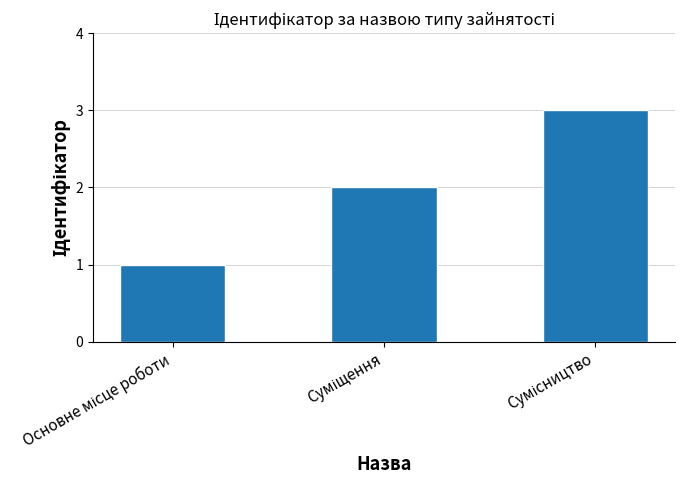

How many distinct data groups are displayed?

1